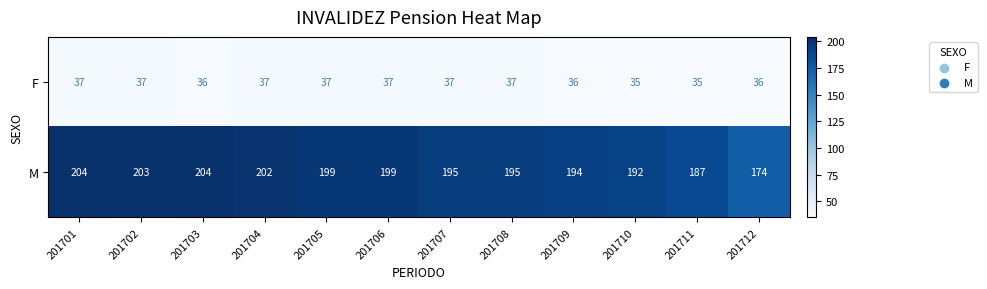

What is the maximum value for F?

37